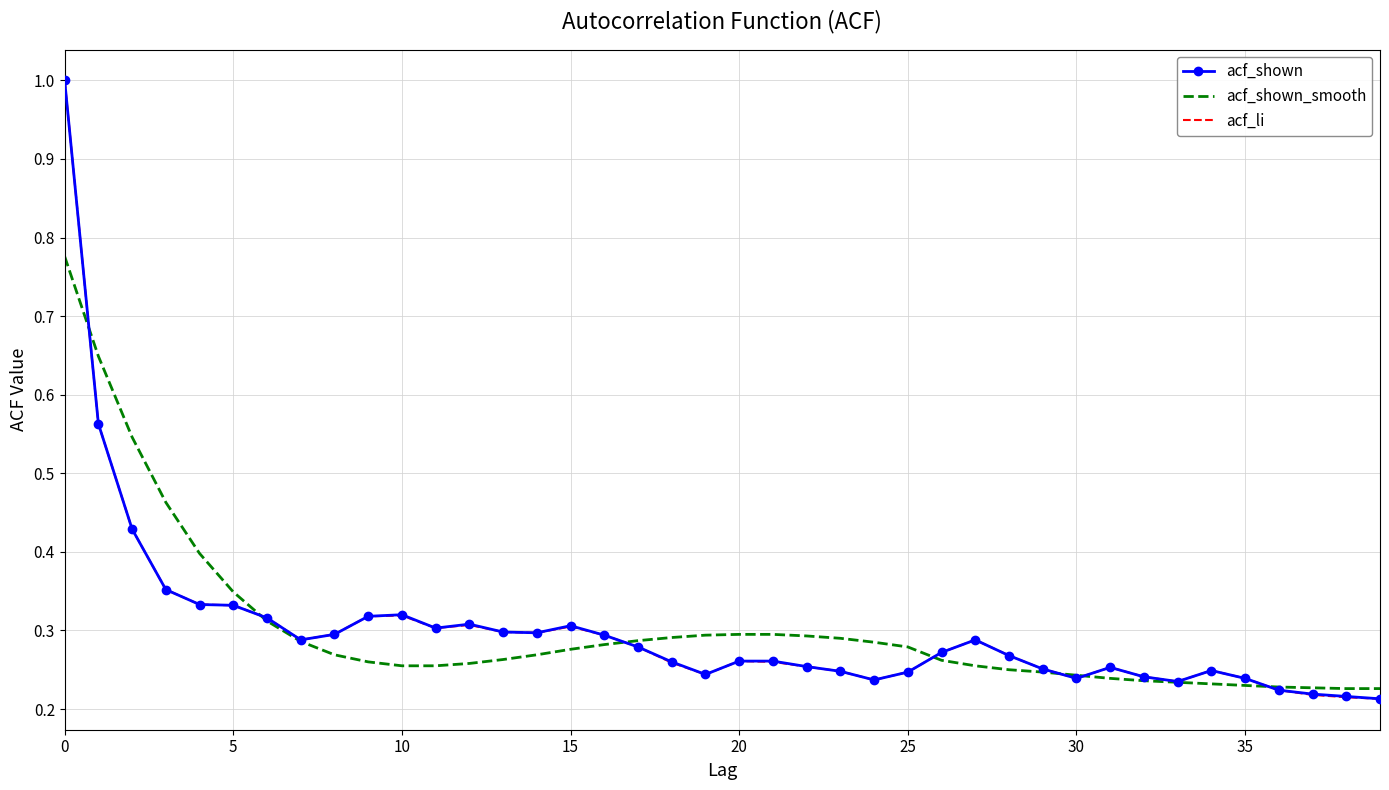

True or false: acf_shown_smooth has more than 0 points higher than both neighbors.

False